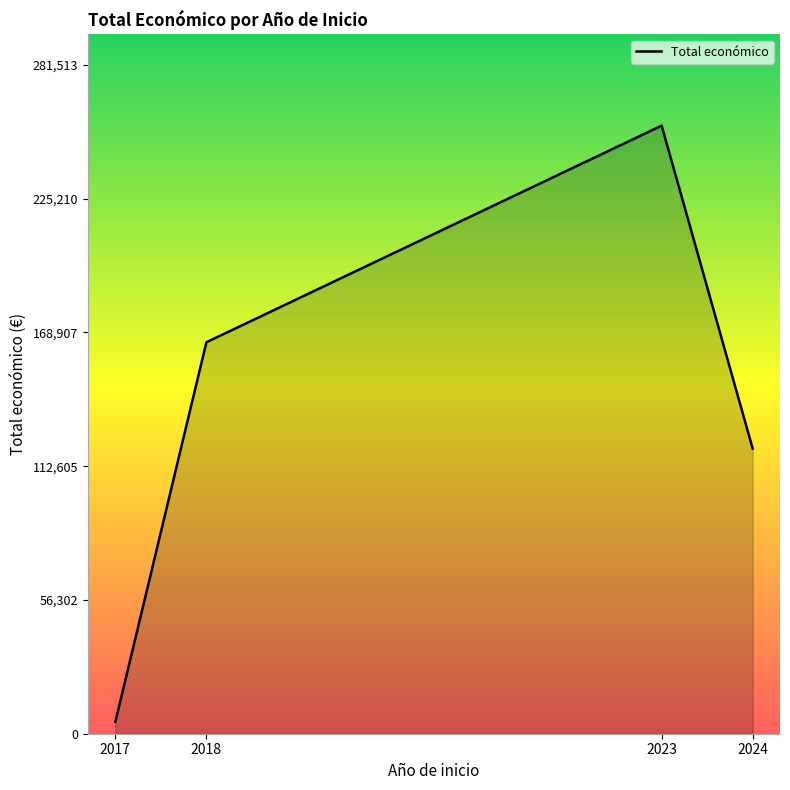

What is the greatest value displayed?

255921.0